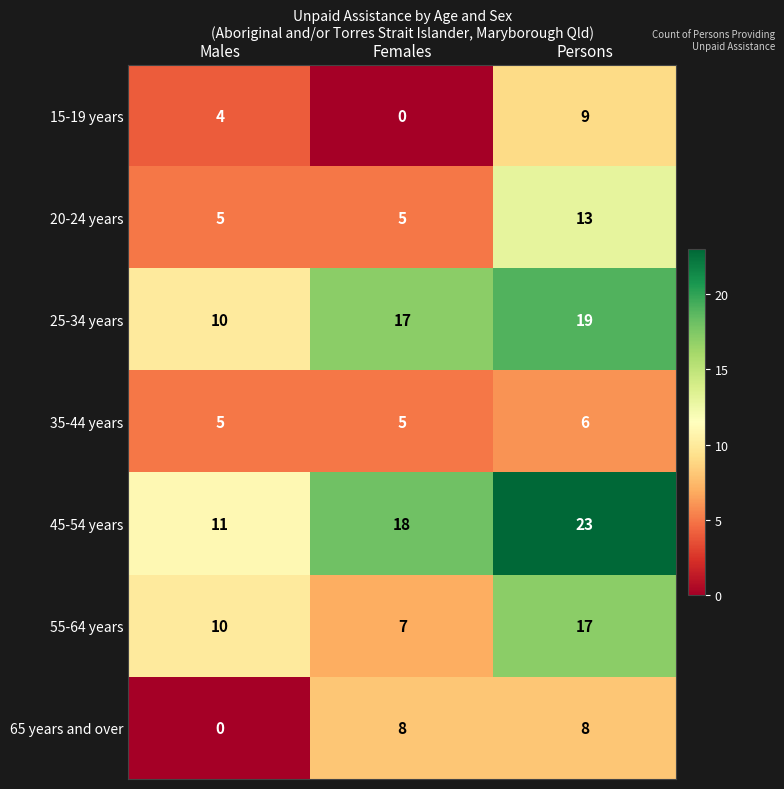

How many 25-34 years values are between 10 and 19?

3